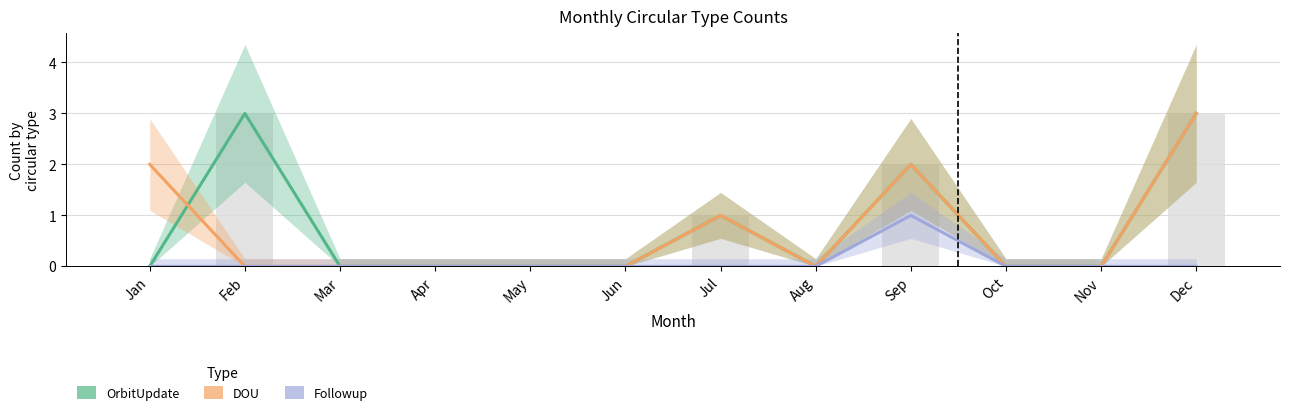

Reading left to right, list all the values displayed in this chart.

OrbitUpdate: 0	3	0	0	0	0	1	0	2	0	0	3
DOU: 2	0	0	0	0	0	1	0	2	0	0	3
Followup: 0	0	0	0	0	0	0	0	1	0	0	0